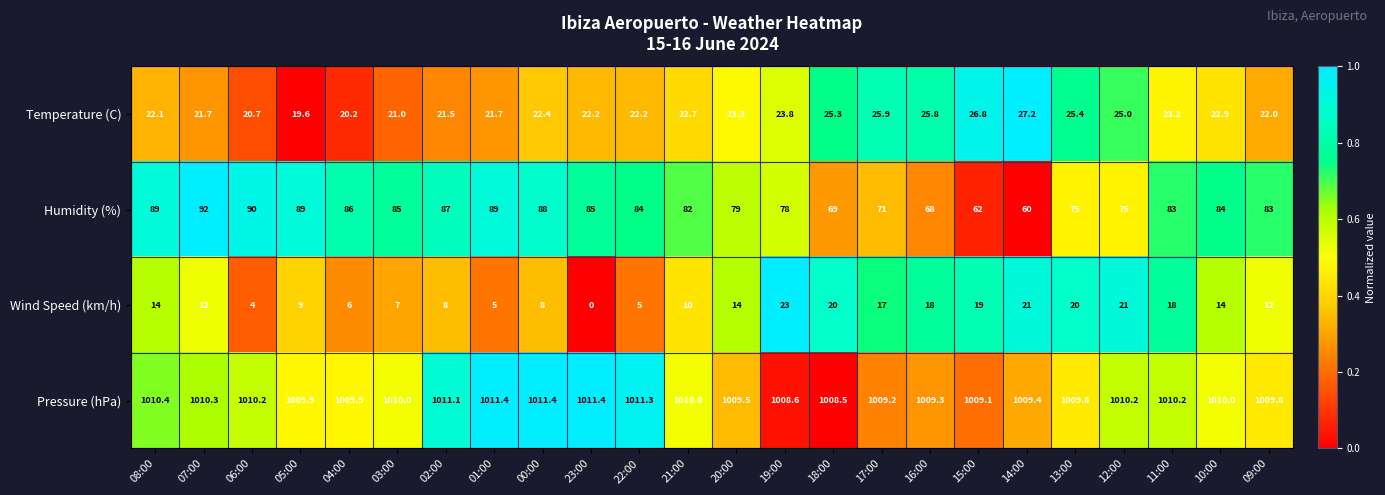

At which label does Pressure (hPa) first exceed 1010?

08:00